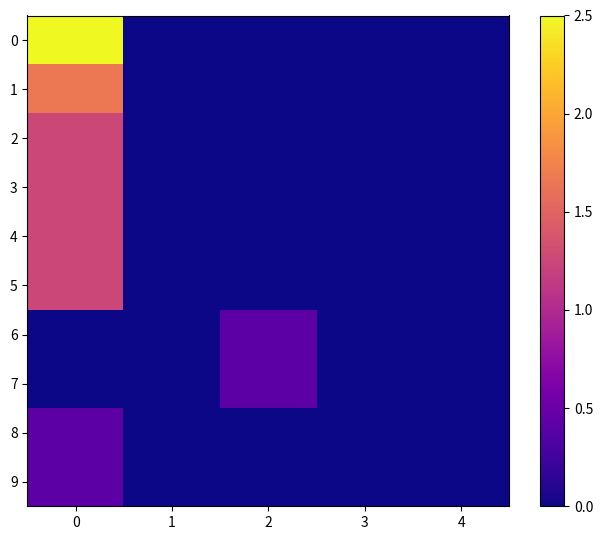

Which series changed the most between 2 and 4?

6